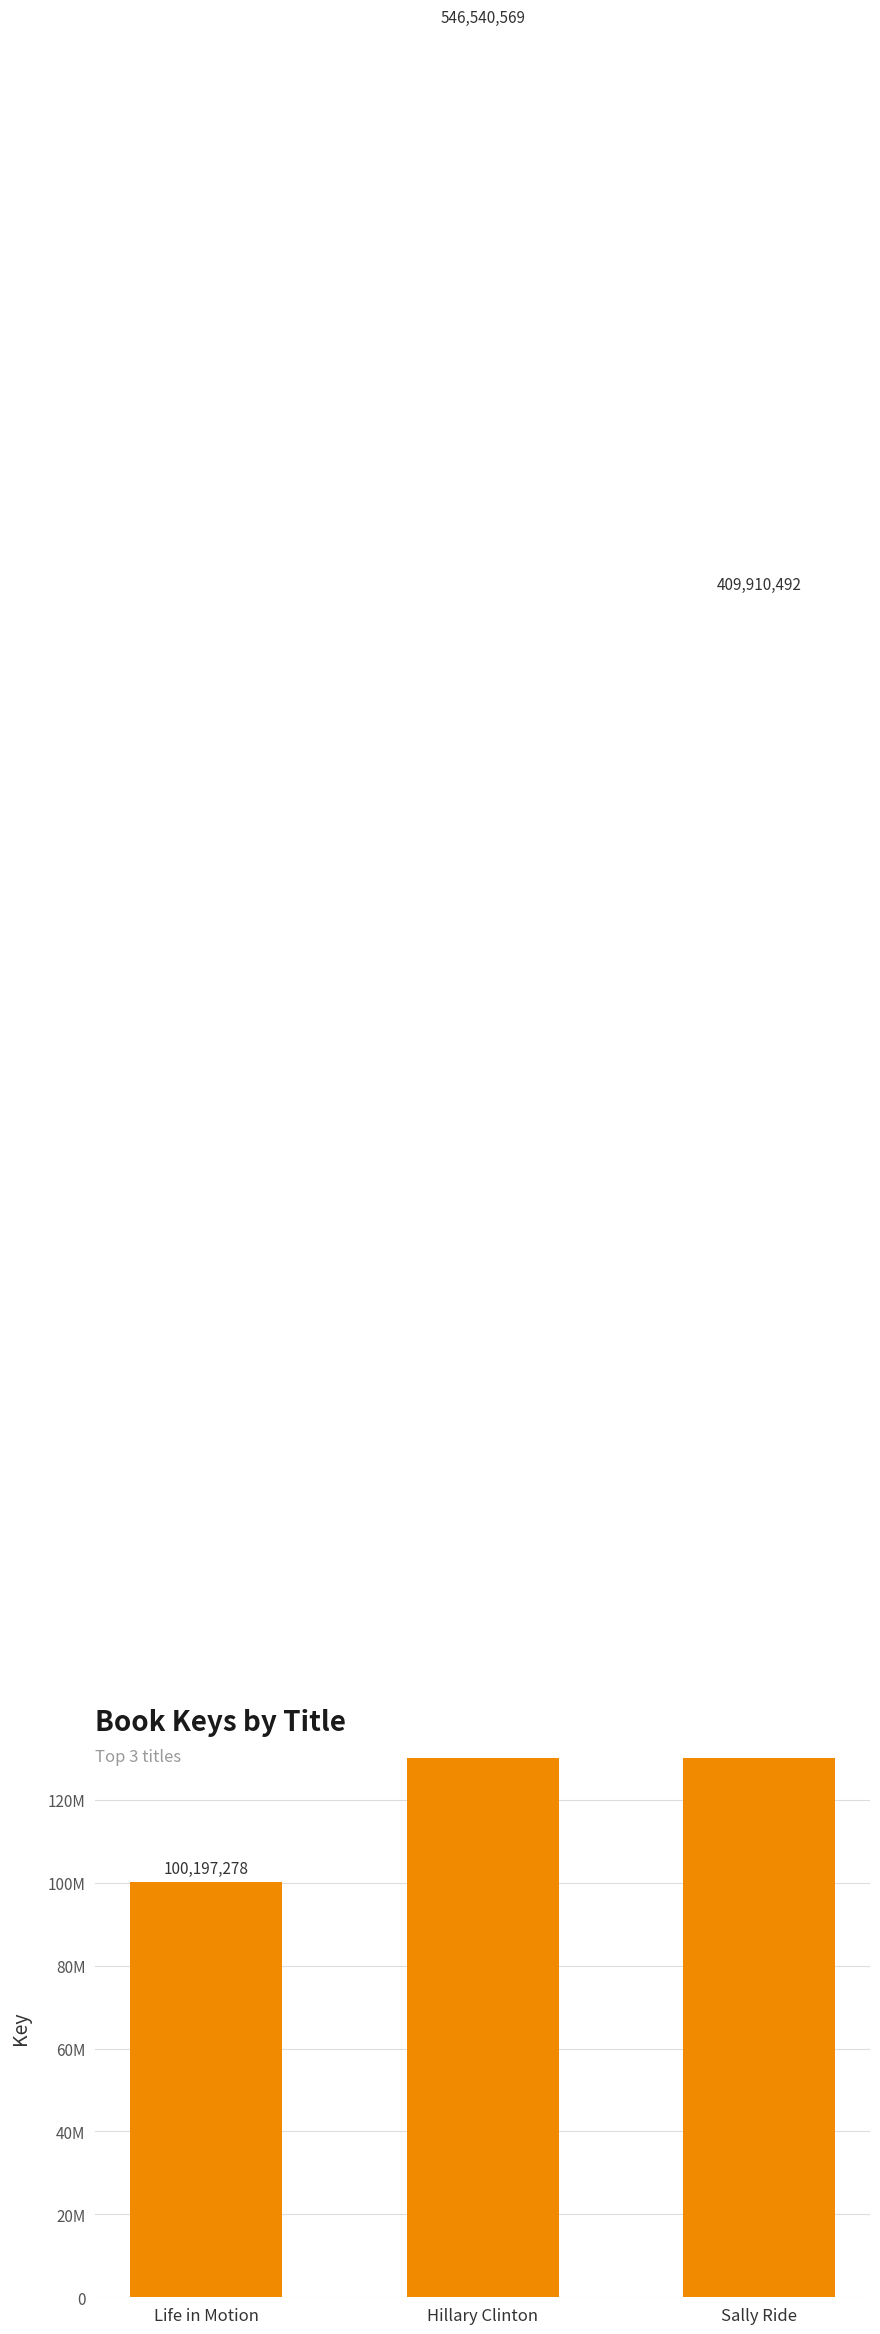

List the labels in order of value, largest first.

Hillary Clinton, Sally Ride, Life in Motion